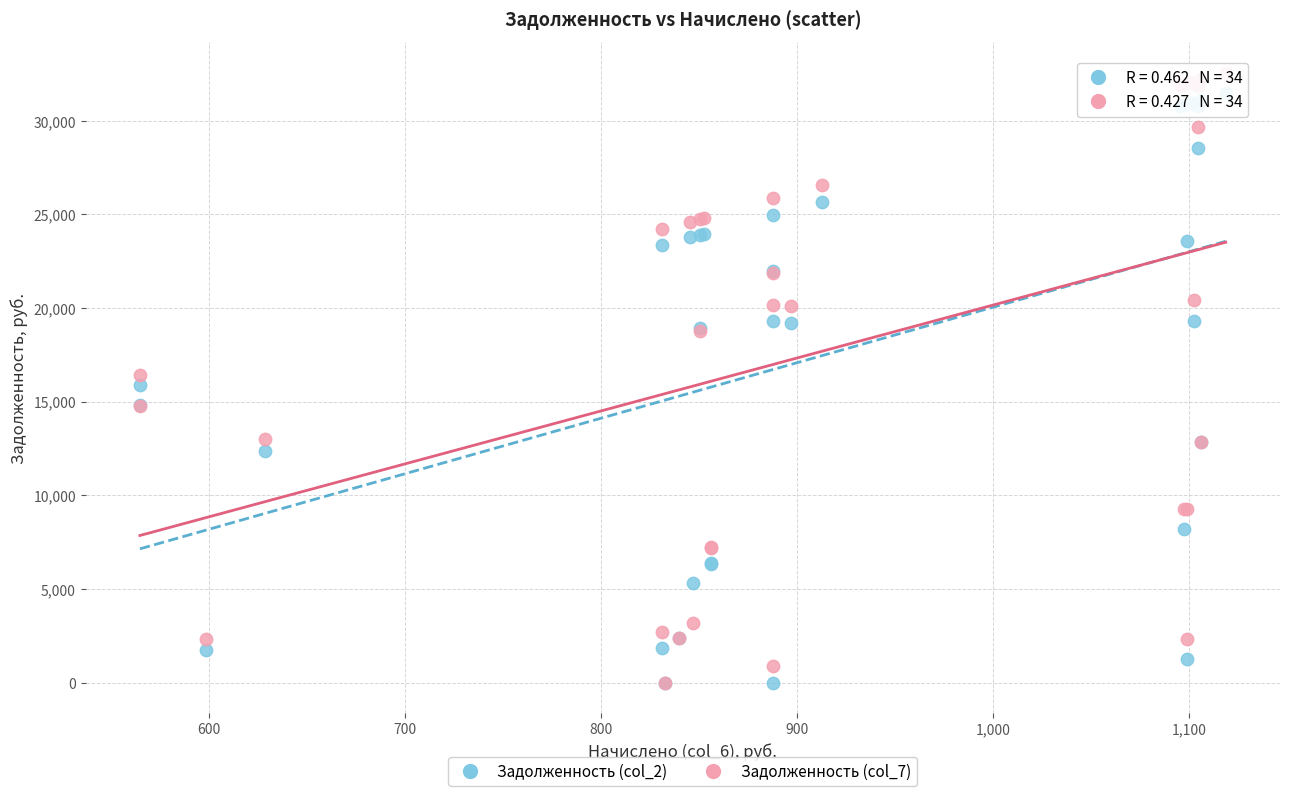

Which series has the largest Y range (max minus min)?

Задолженность (col_7)